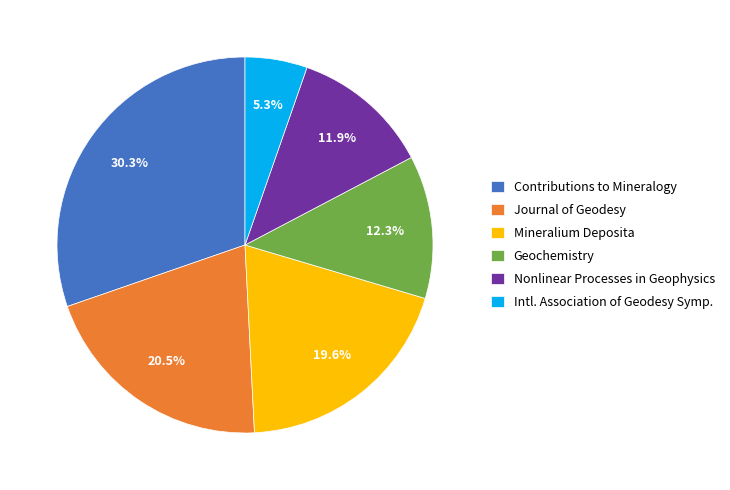

What is the total percentage of Journal of Geodesy and Mineralium Deposita?

40.1%